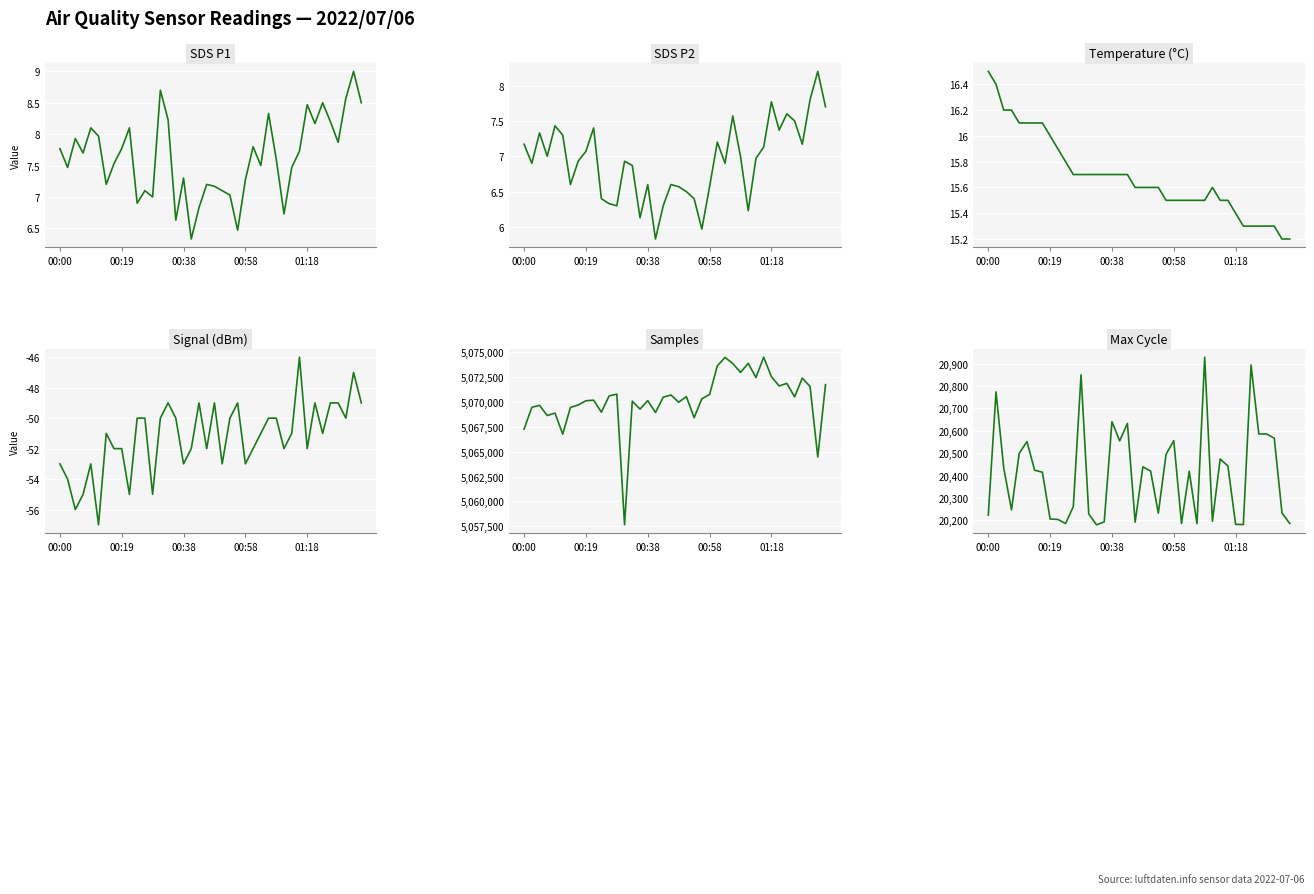

How many data points in Samples are less than 5070489?

20